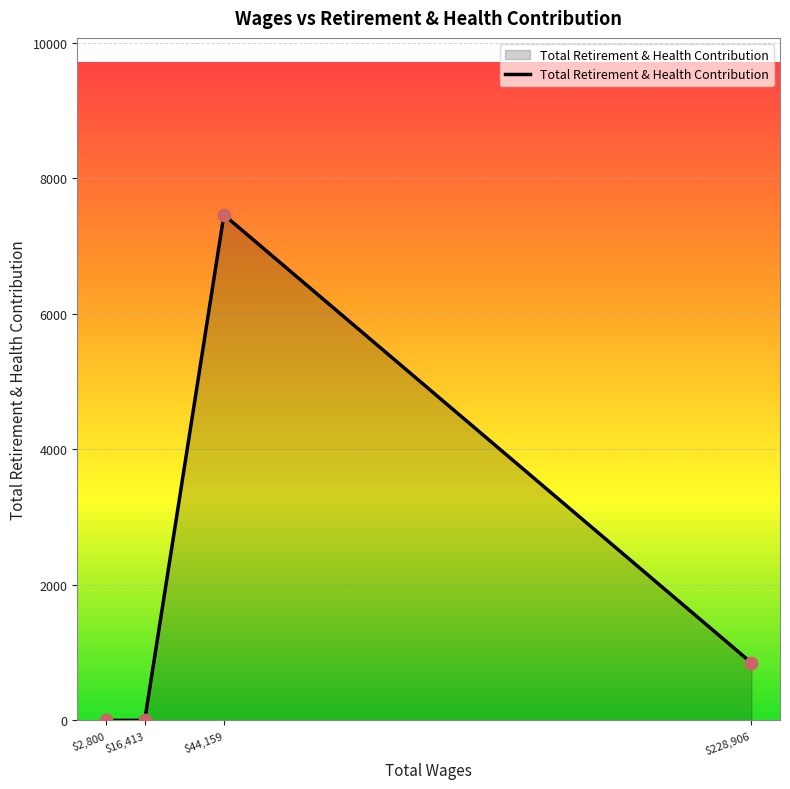

Between $2,800 and $44,159, which is larger?

$44,159